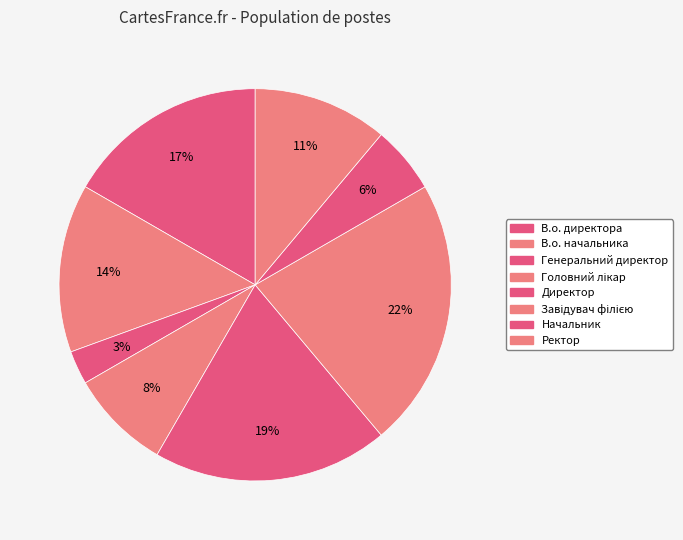

Count the number of slices in the pie.

8